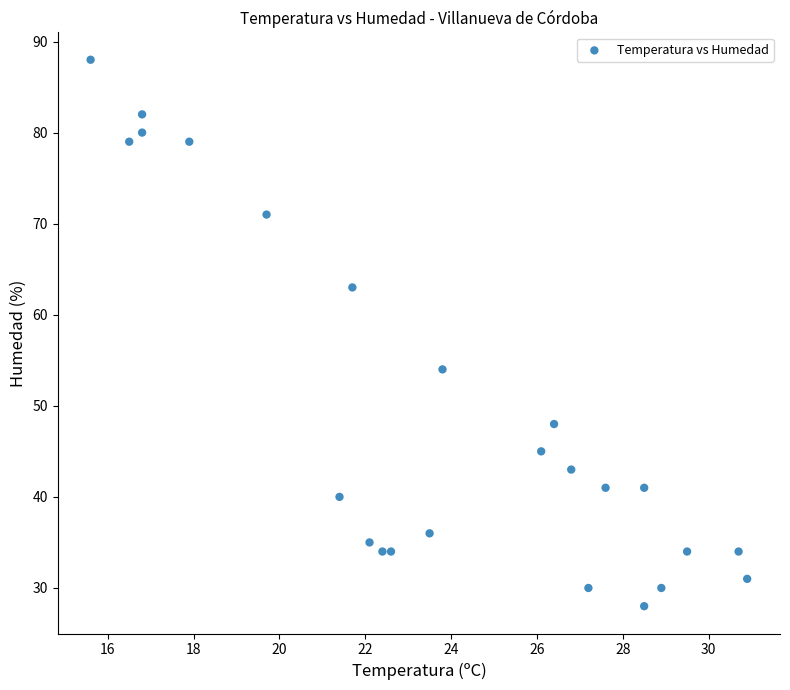

What Y value in the scatter plot is closest to 58?

54